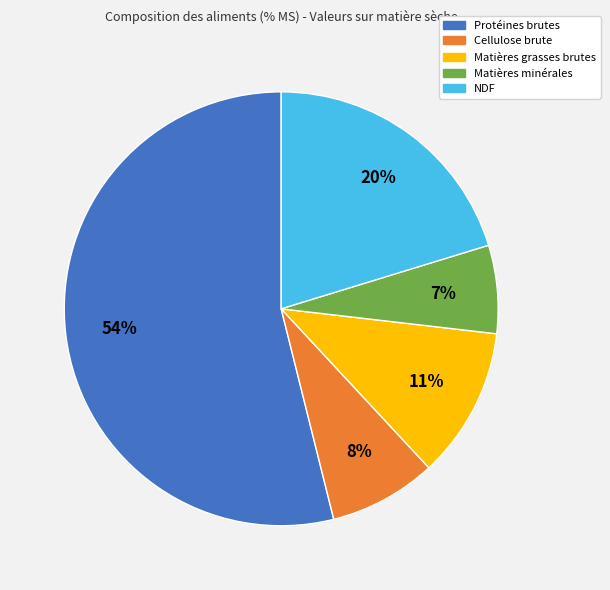

How many segments does this pie chart have?

5